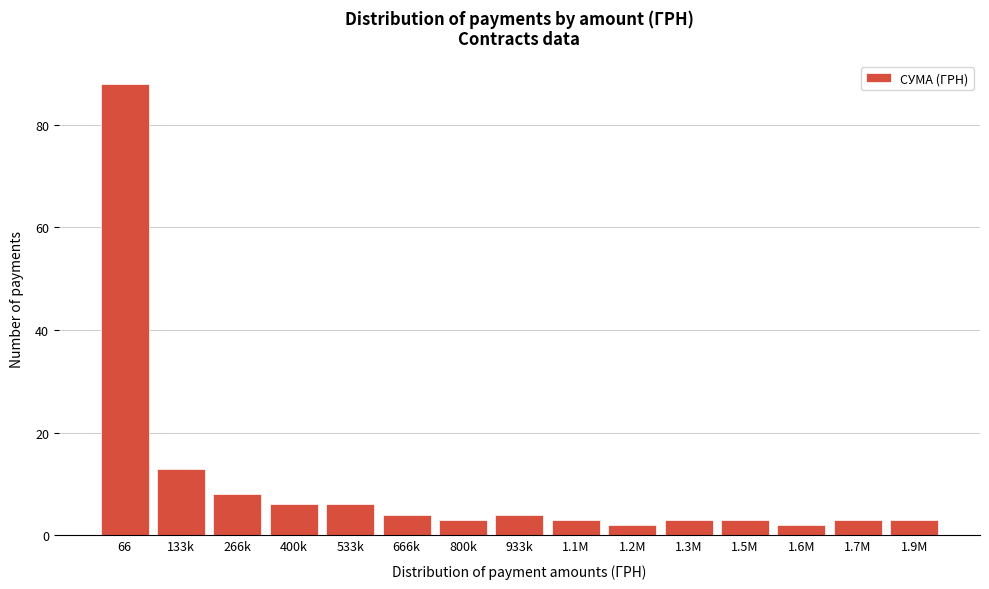

Reading right to left, what are all the values shown in this chart?

1.9M=3	1.7M=3	1.6M=2	1.5M=3	1.3M=3	1.2M=2	1.1M=3	933k=4	800k=3	666k=4	533k=6	400k=6	266k=8	133k=13	66=88